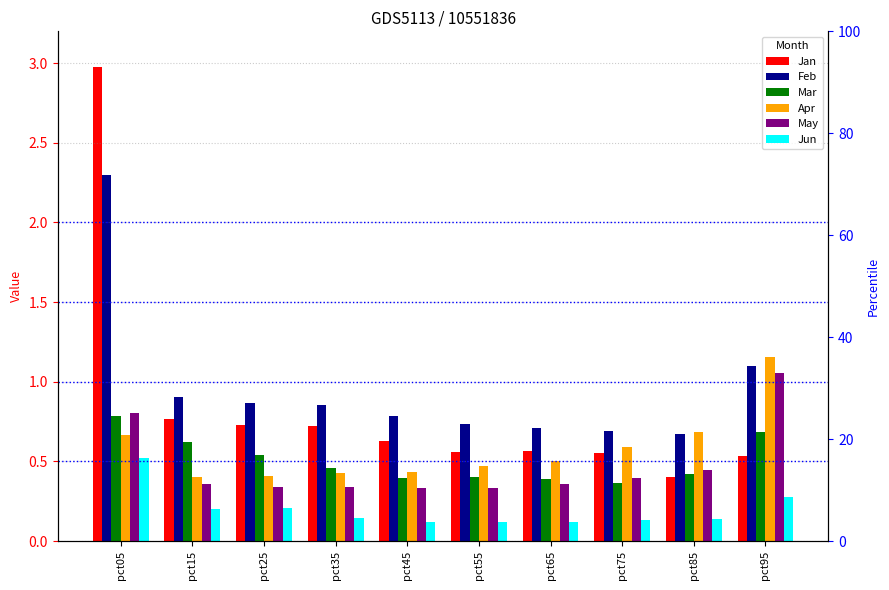

How many groups of bars are there?

10